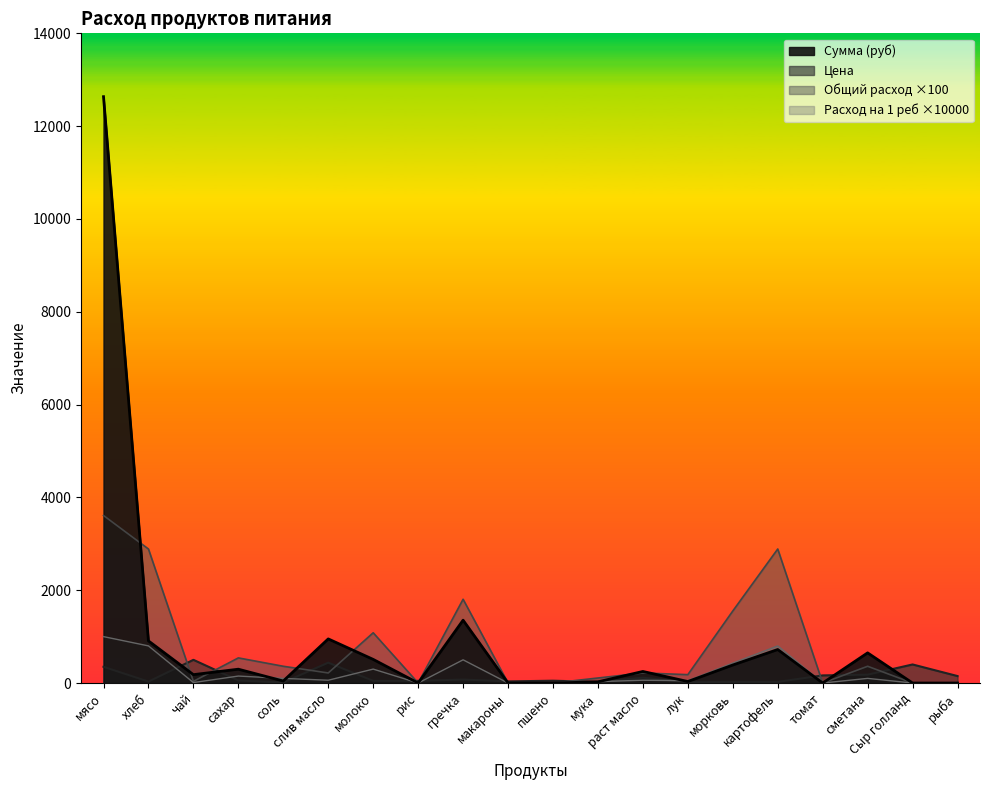

What value does the Расход на 1 реб series have at морковь?

1552.3